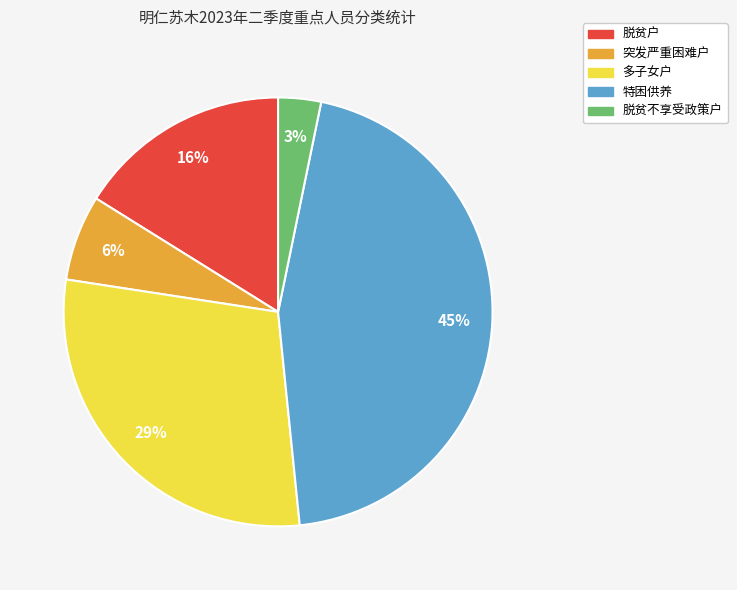

To the nearest percent, what is the average slice percentage?

20%